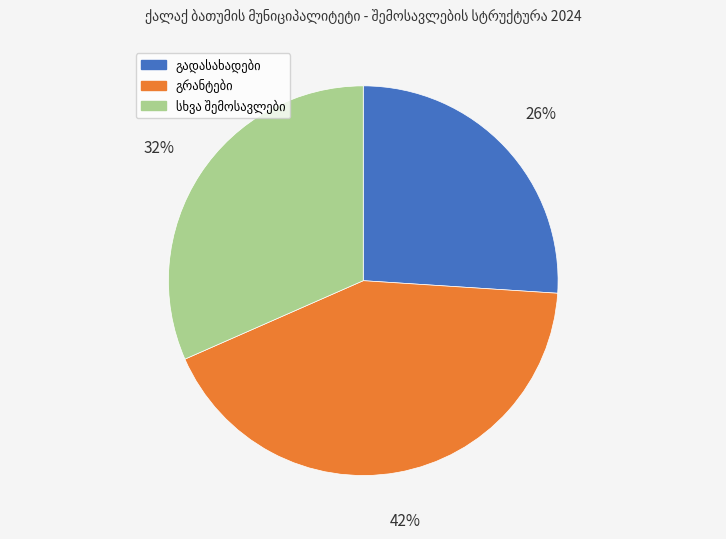

Is there any slice that represents more than half of the pie?

No